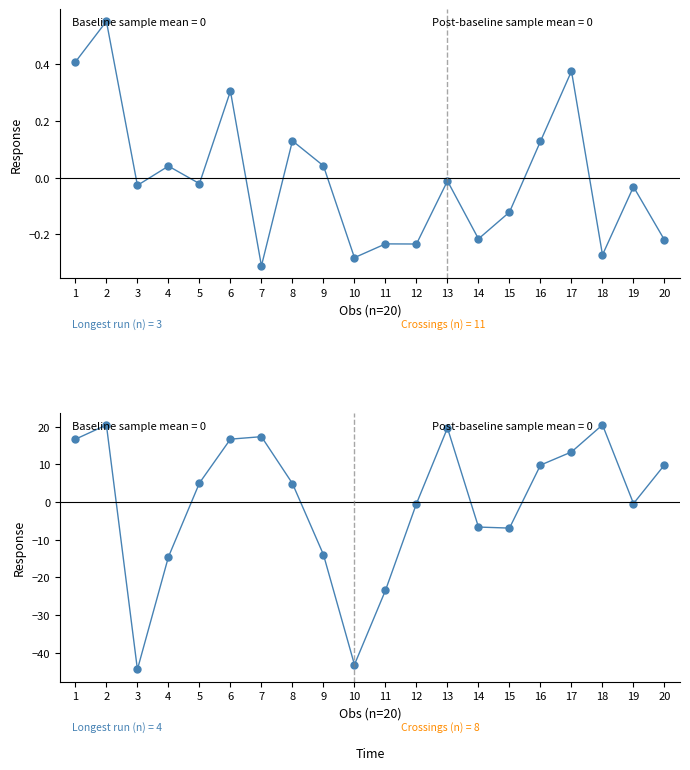

What is the difference between the highest and lowest values at 7?

17.7